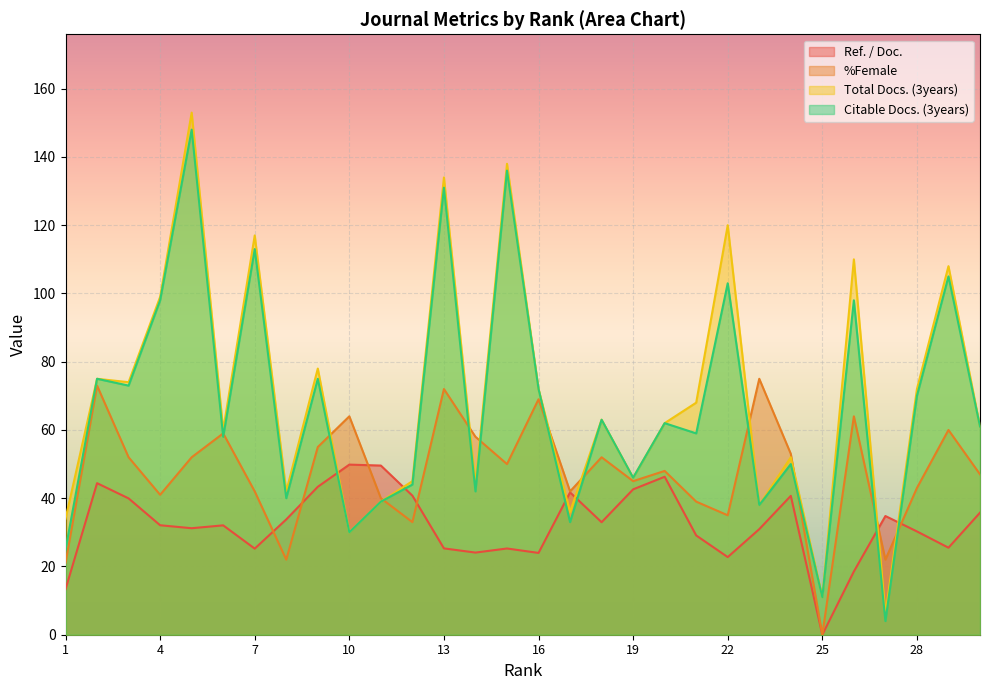

Between which two adjacent categories do Ref. / Doc. and Total Docs. (3years) first intersect?

9 and 10